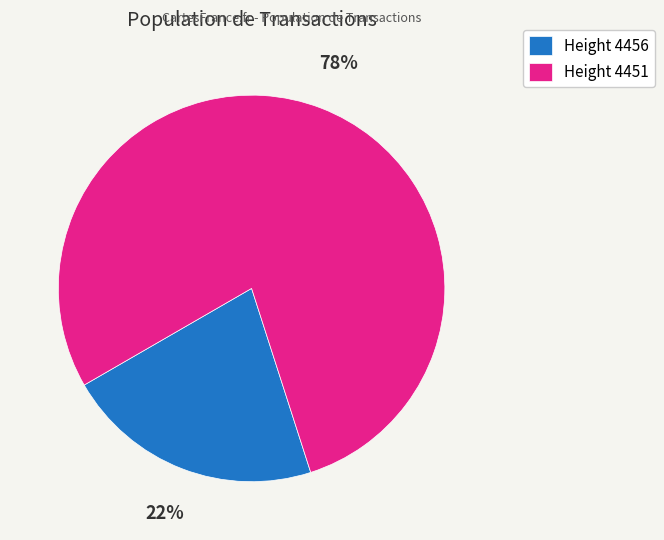

Does any single category account for the majority?

Yes